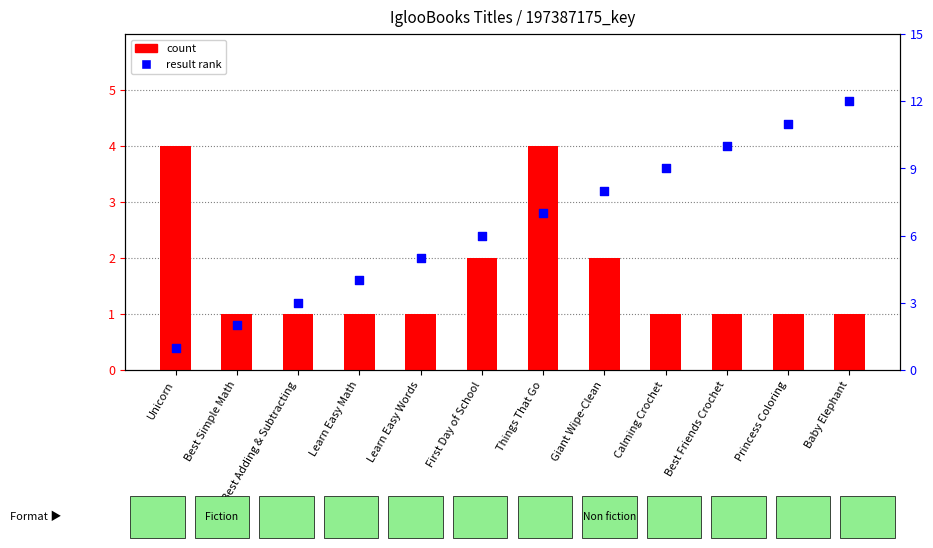

At which category is the sum across all series the highest?

Baby Elephant